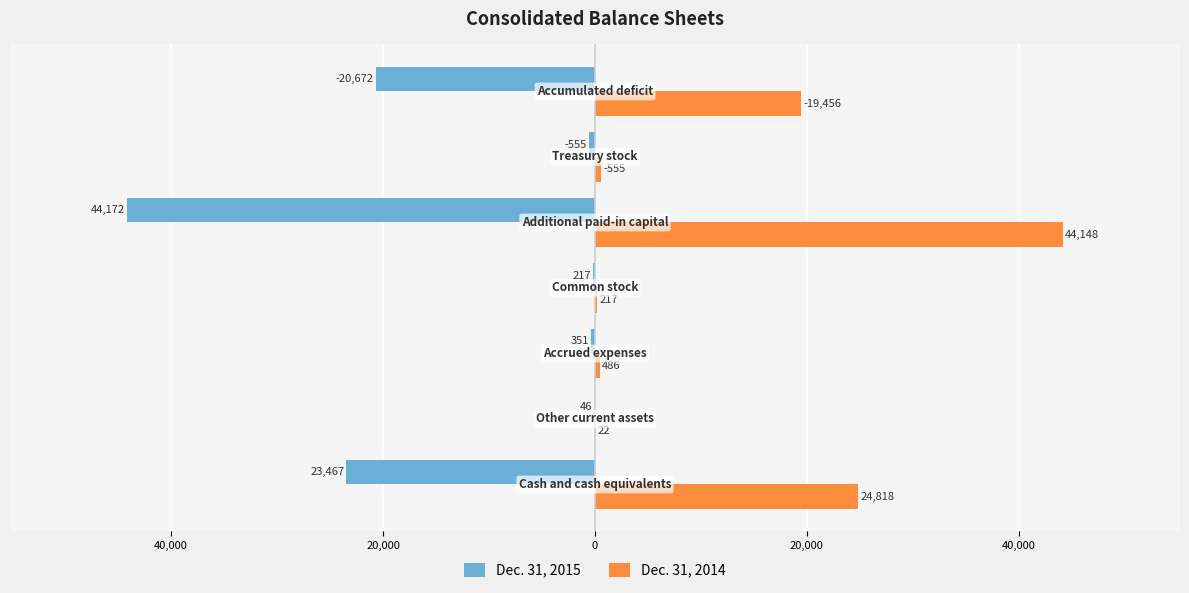

What are all the series names shown in the legend?

Dec. 31, 2015, Dec. 31, 2014